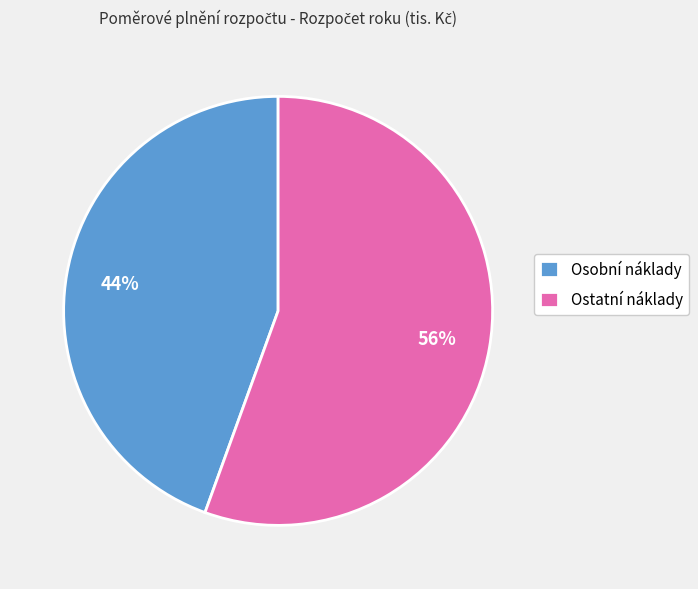

True or false: Osobní náklady accounts for 51% of the total.

False